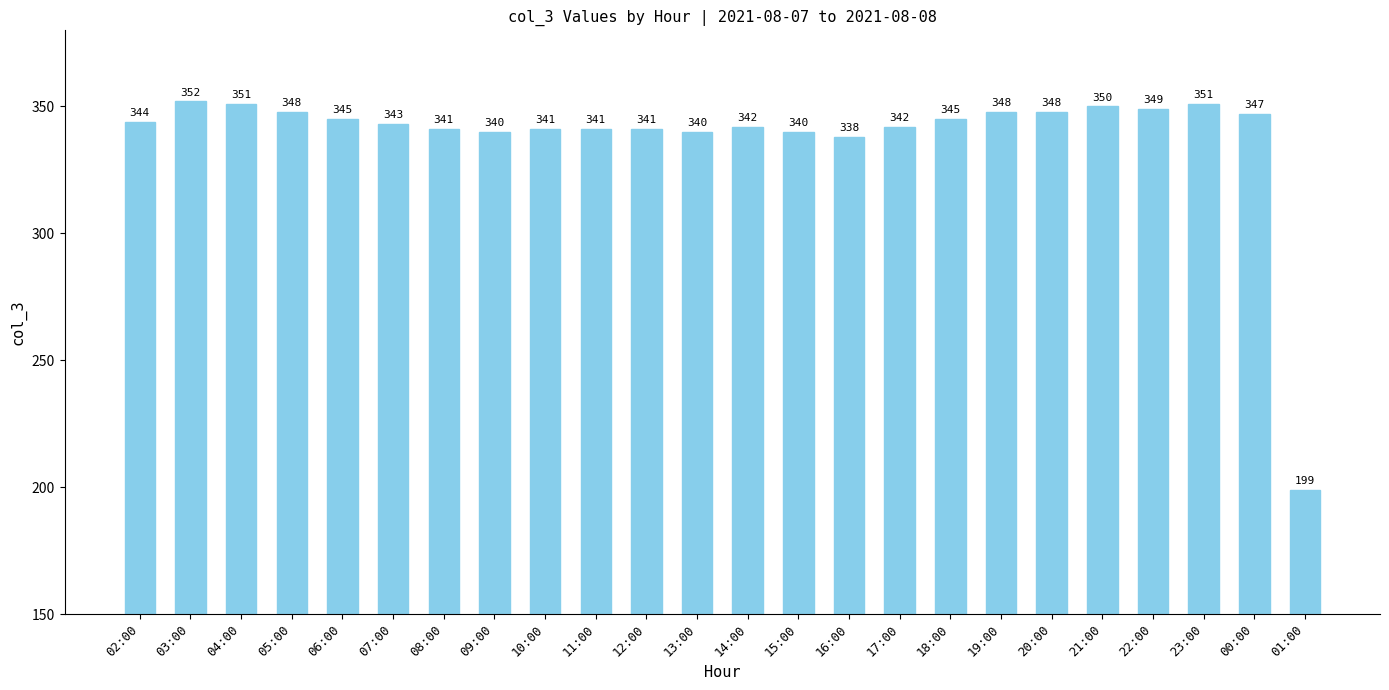

What position from the right is 04:00?

22